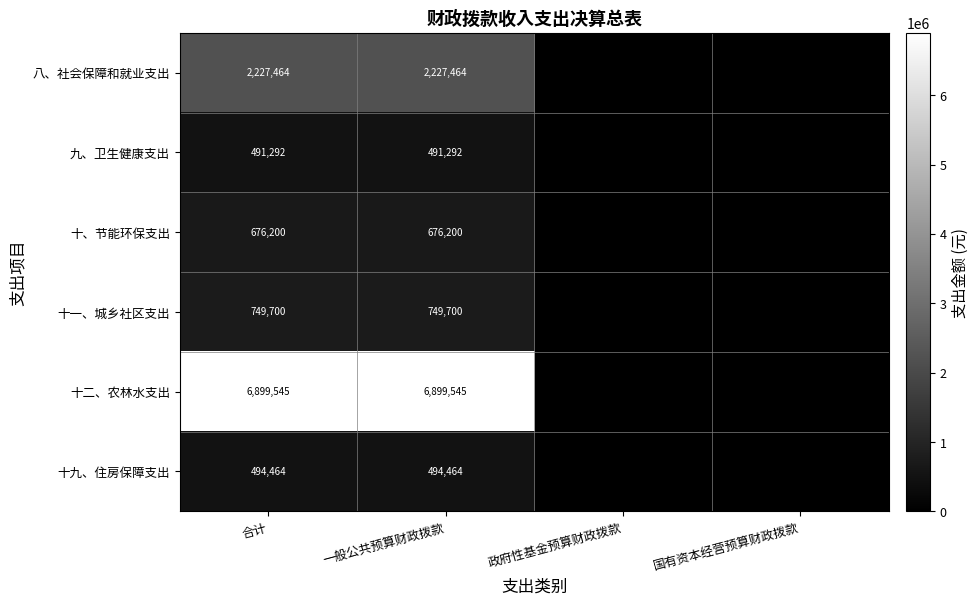

The value of 九、卫生健康支出 at 合计 is 713509.0. True or false?

False